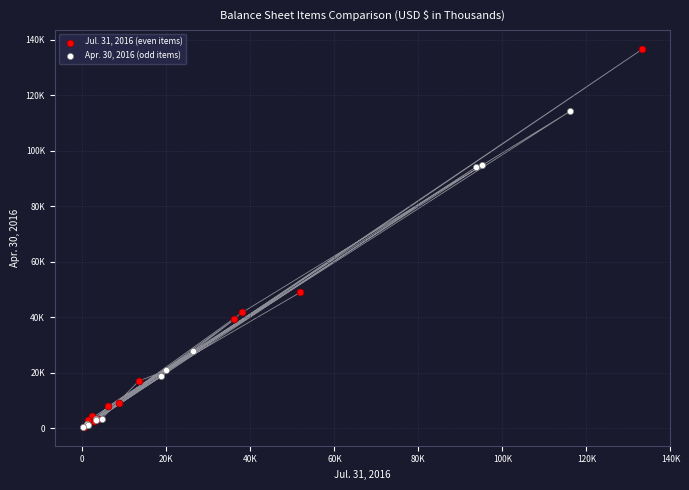

Which series reaches the maximum Y coordinate?

Jul. 31, 2016 (even items)